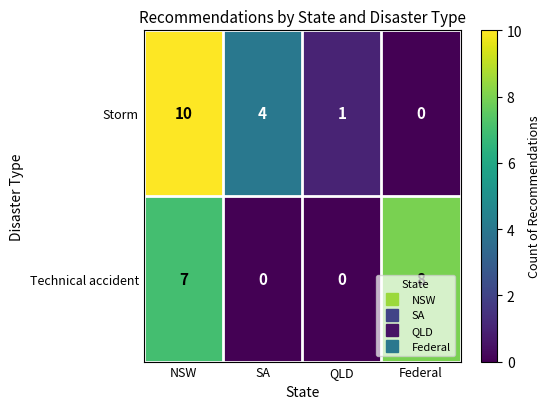

True or false: Storm has a value of 10 at NSW.

True